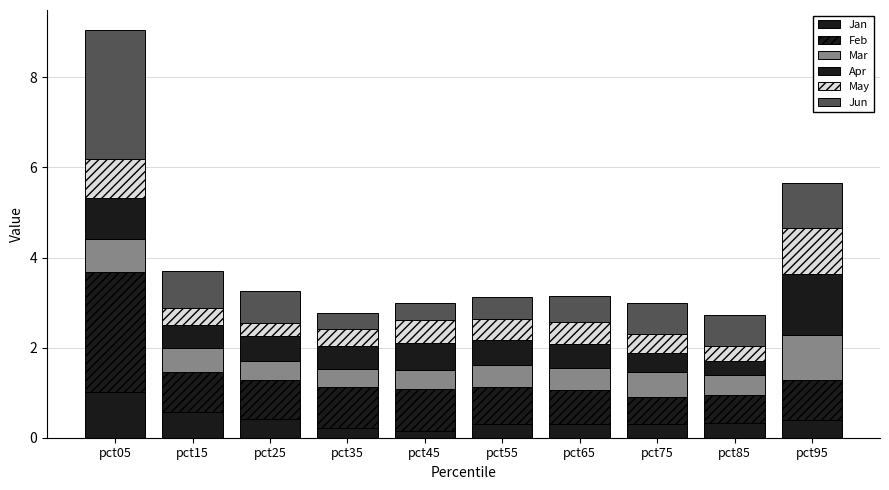

Count the number of categories in the chart.

10